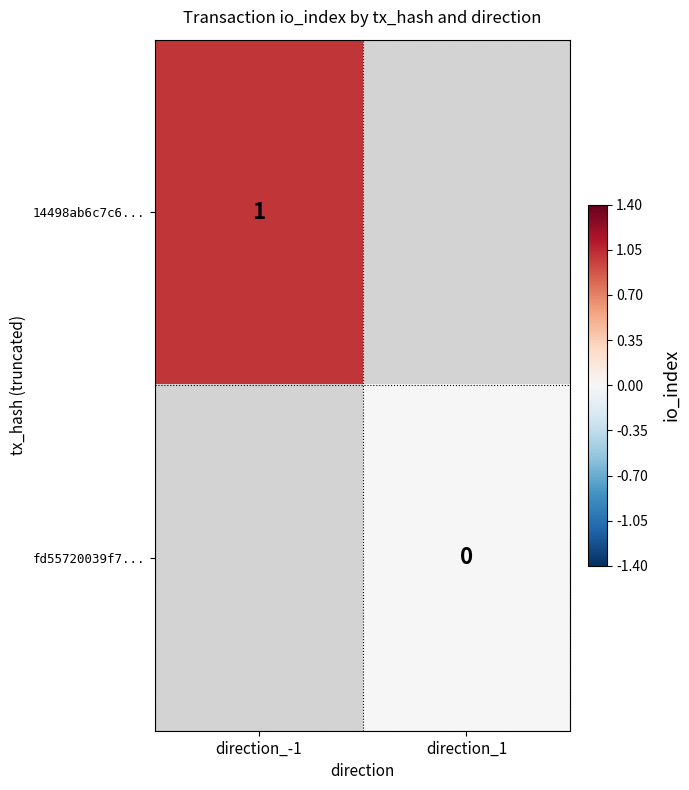

Which has a higher value, direction_1 or direction_-1?

direction_-1